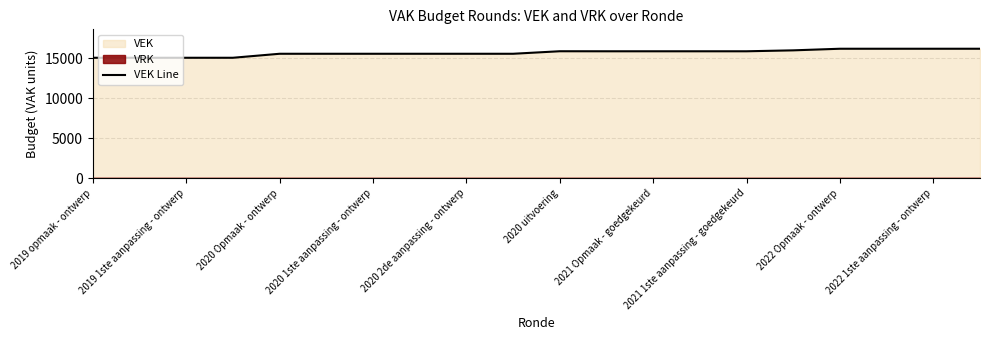

What is the difference between the maximum and minimum values?

1128